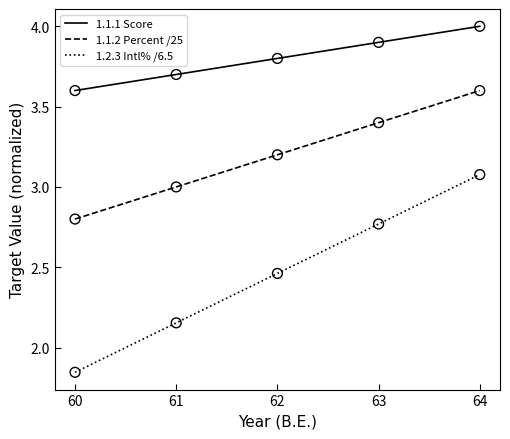

What is the total value across all series at 60?

8.2